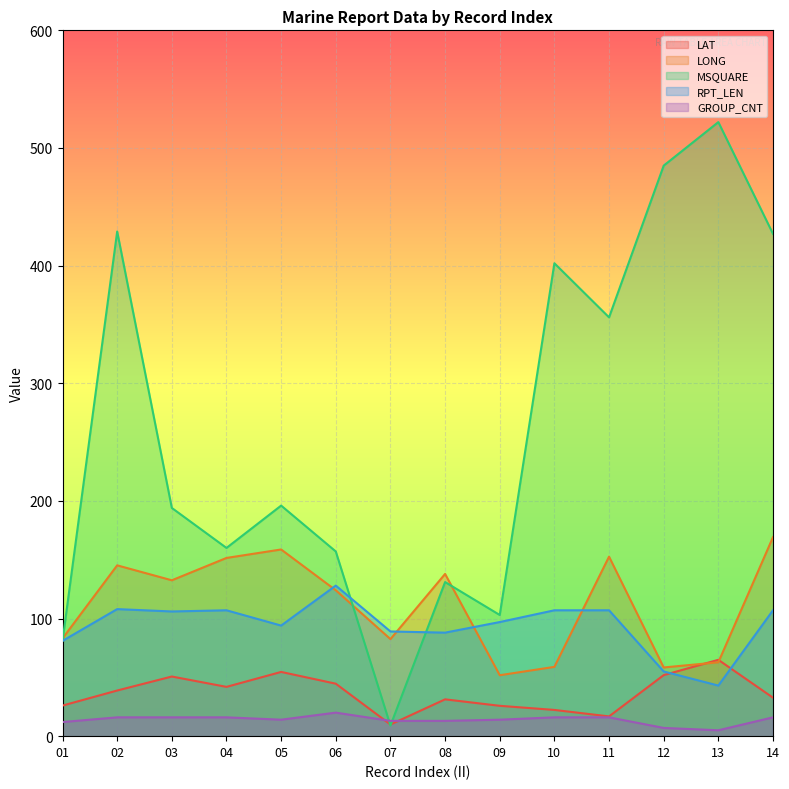

How many data points in GROUP_CNT are less than 16?

7